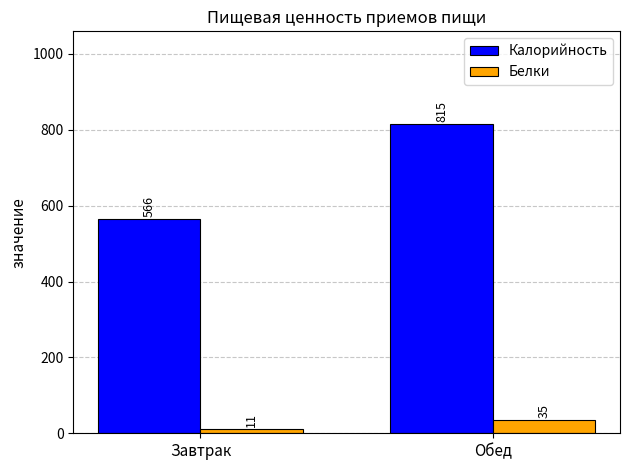

Is it true that Белки equals 11 at Завтрак?

True